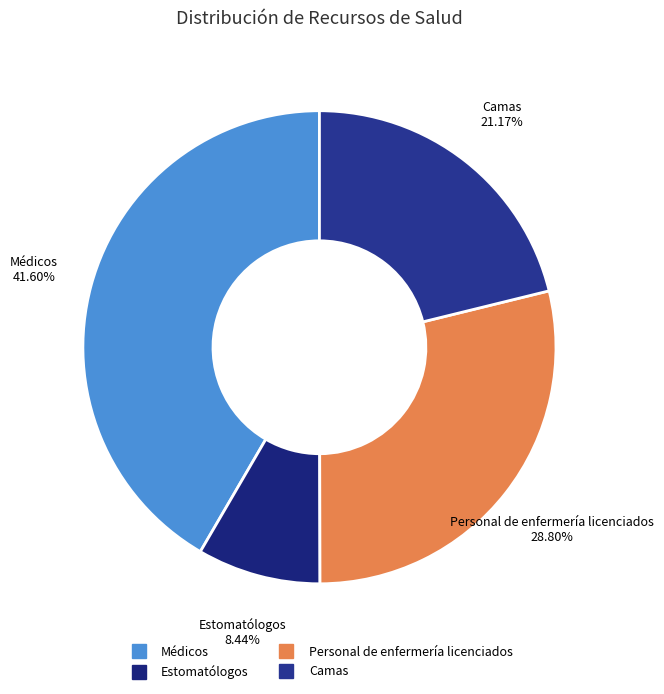

Is it true that Camas is 13% of the pie?

False